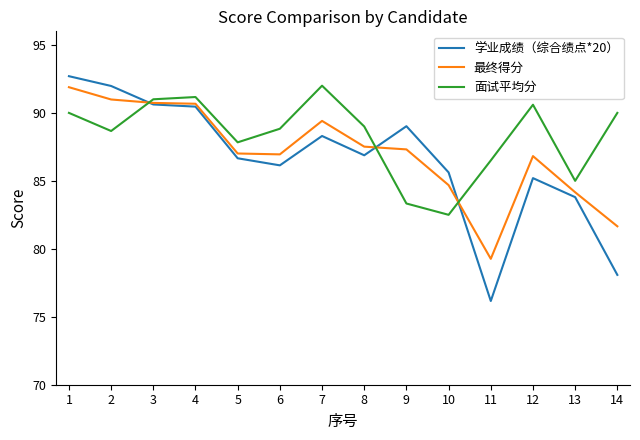

True or false: 面试平均分 and 最终得分 cross at least once.

True